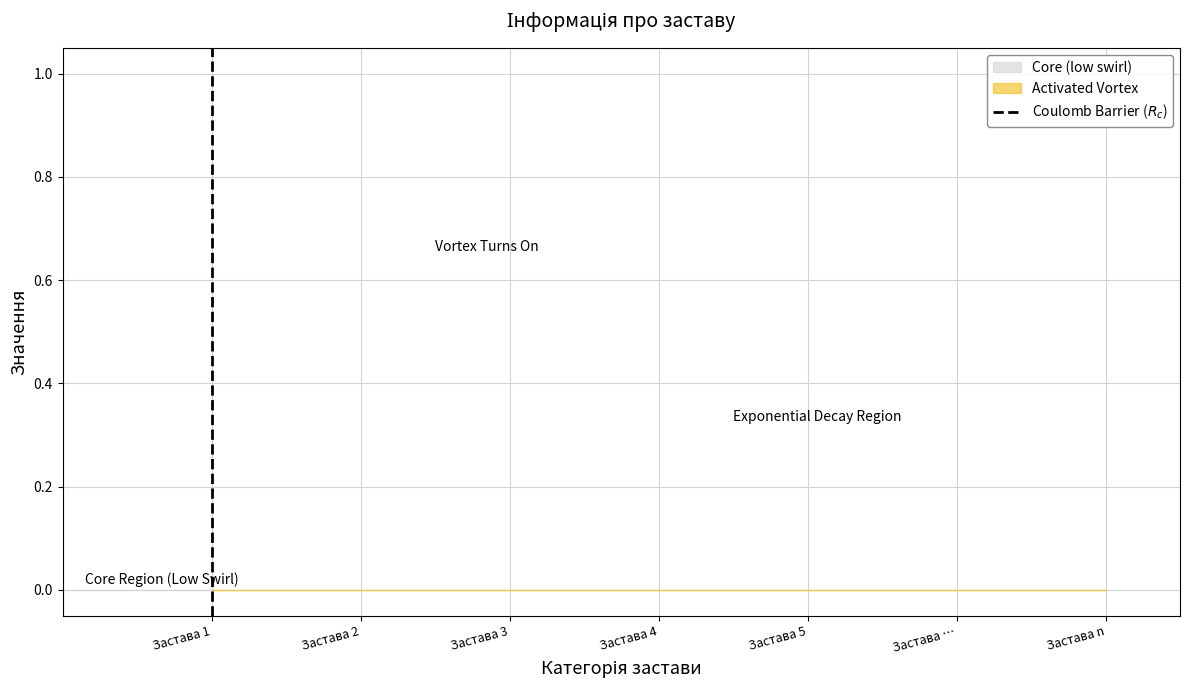

The value at Застава 1 is 2. True or false?

False